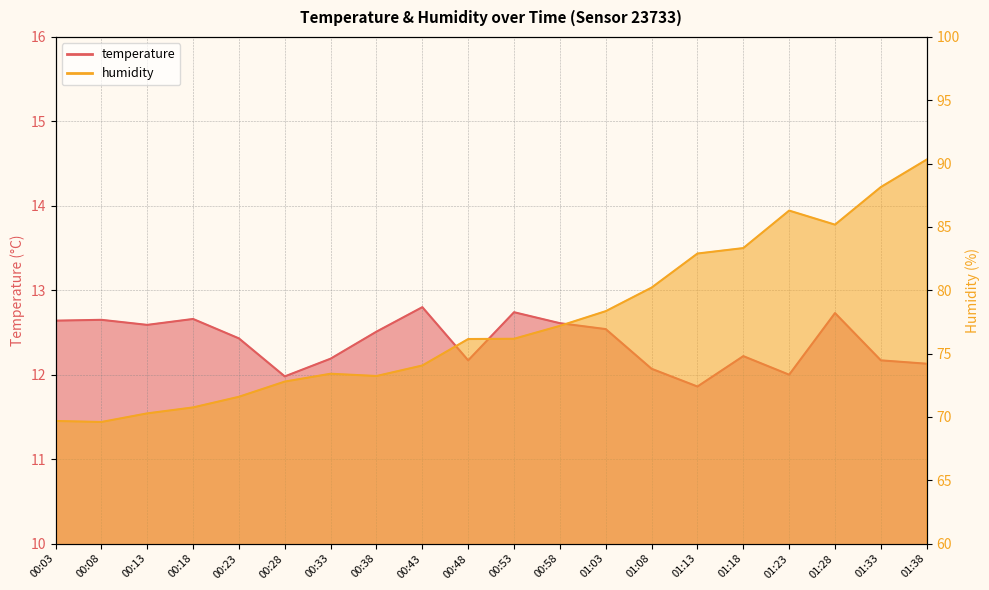

What is the approximate value of humidity at 00:08?

69.6